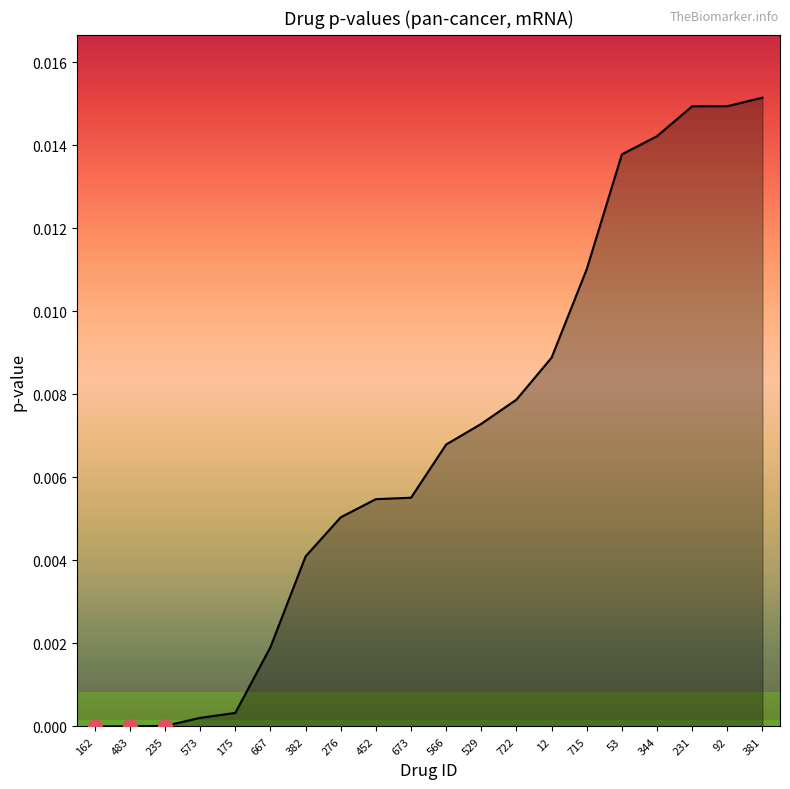

What is the sum of all values?

0.1